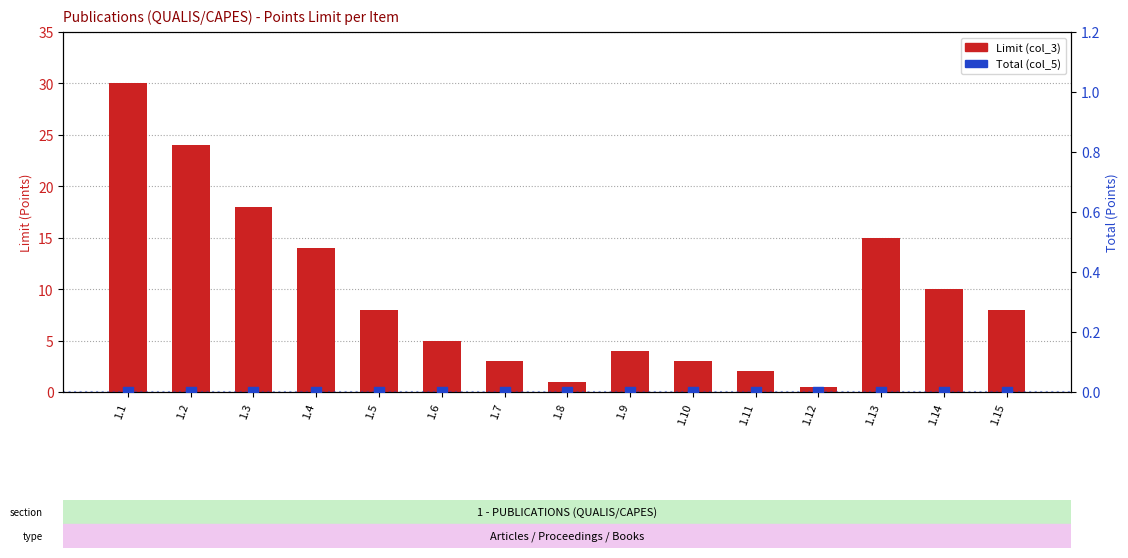

Is the value of Limit (col_3) at 1.8 greater than the value of Total (col_5) at 1.3?

Yes